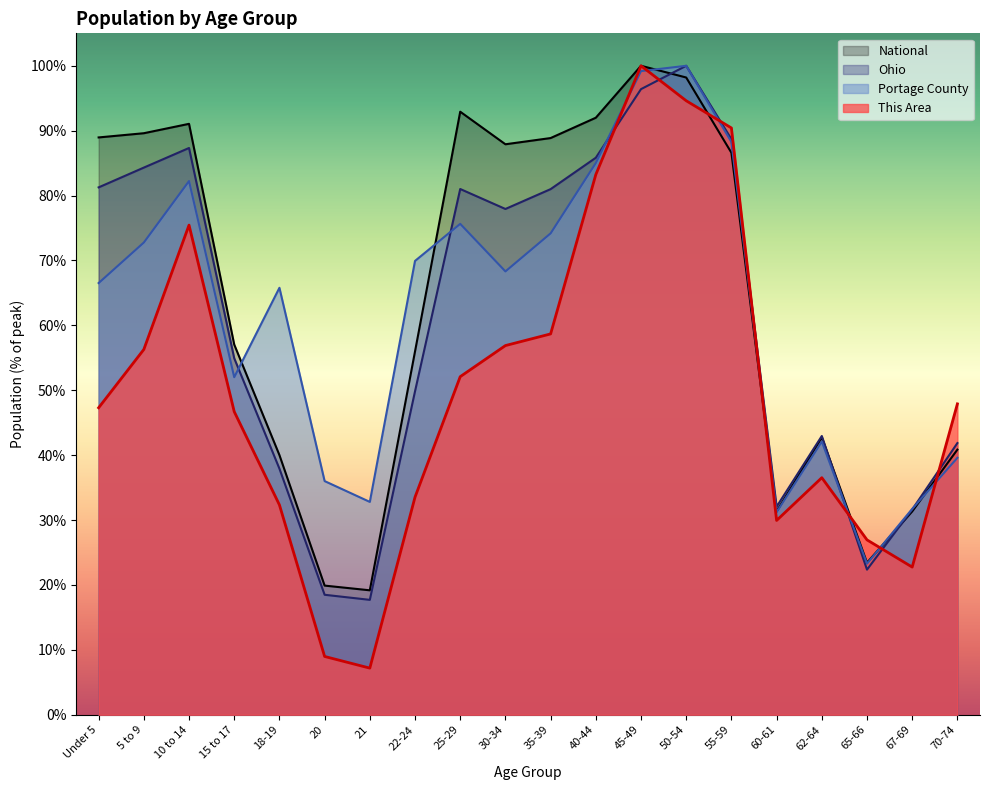

What is the label of the 4th point from the right?

62-64